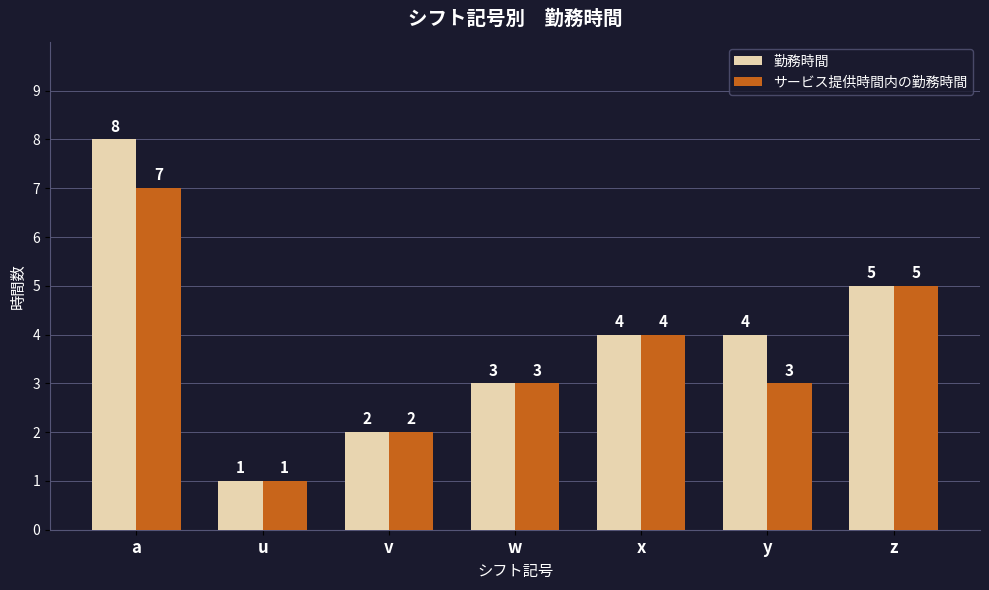

Which series has the largest range (max minus min)?

勤務時間